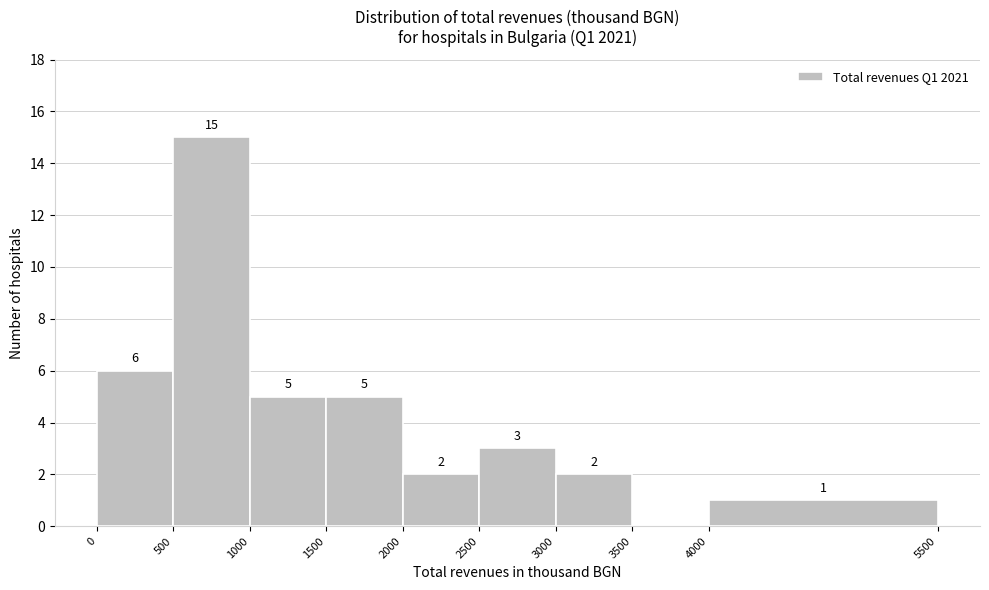

Over which range of the x-axis is the bar tallest?

500 to 1000